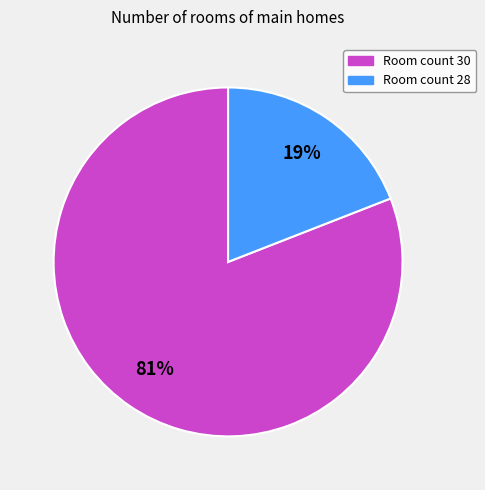

To the nearest percent, what is the difference between the largest and smallest slice percentages?

62%